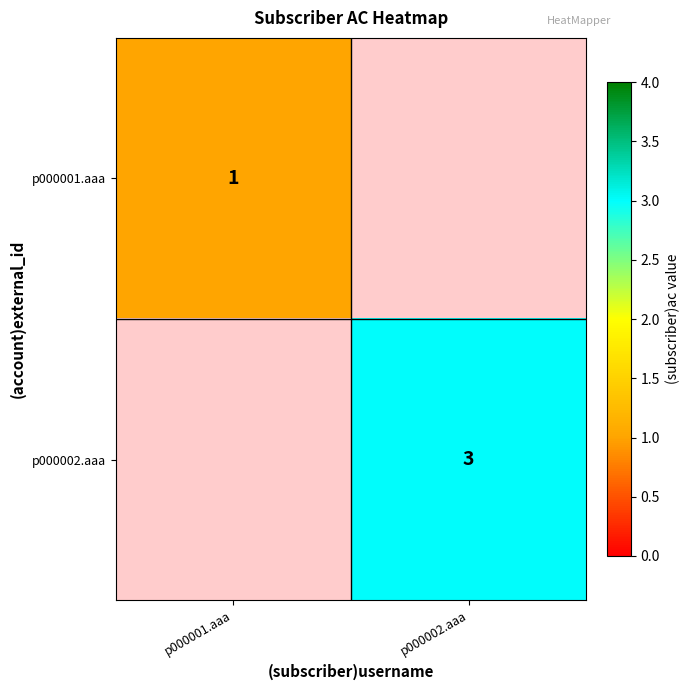

The value of p000002.aaa at p000002.aaa is 2. True or false?

False